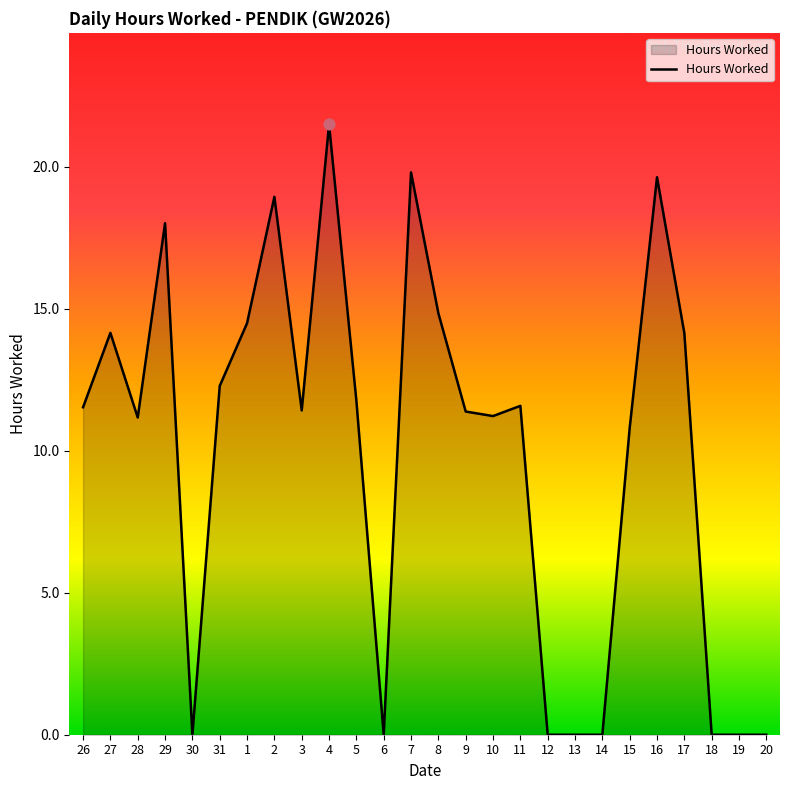

What is the change in value from 6 to 10?

+11.2